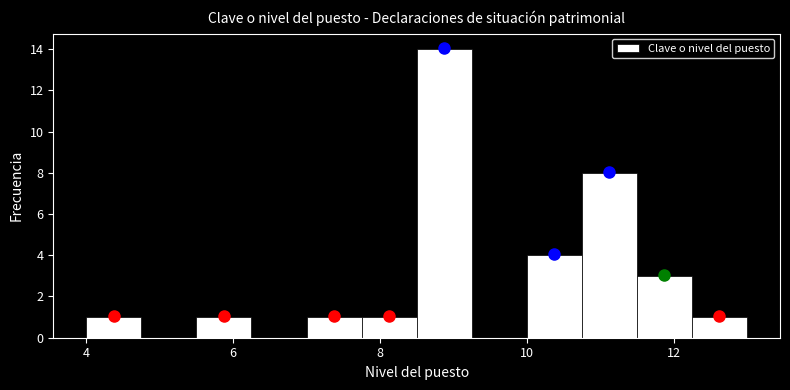

Read against the x-axis, roughly where is the centre of the tallest bar?

8.8